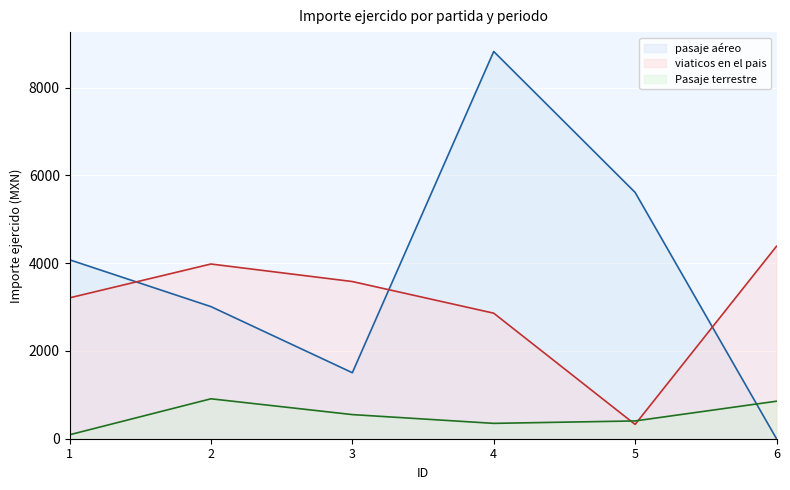

Which label corresponds to the largest value in the chart?

4